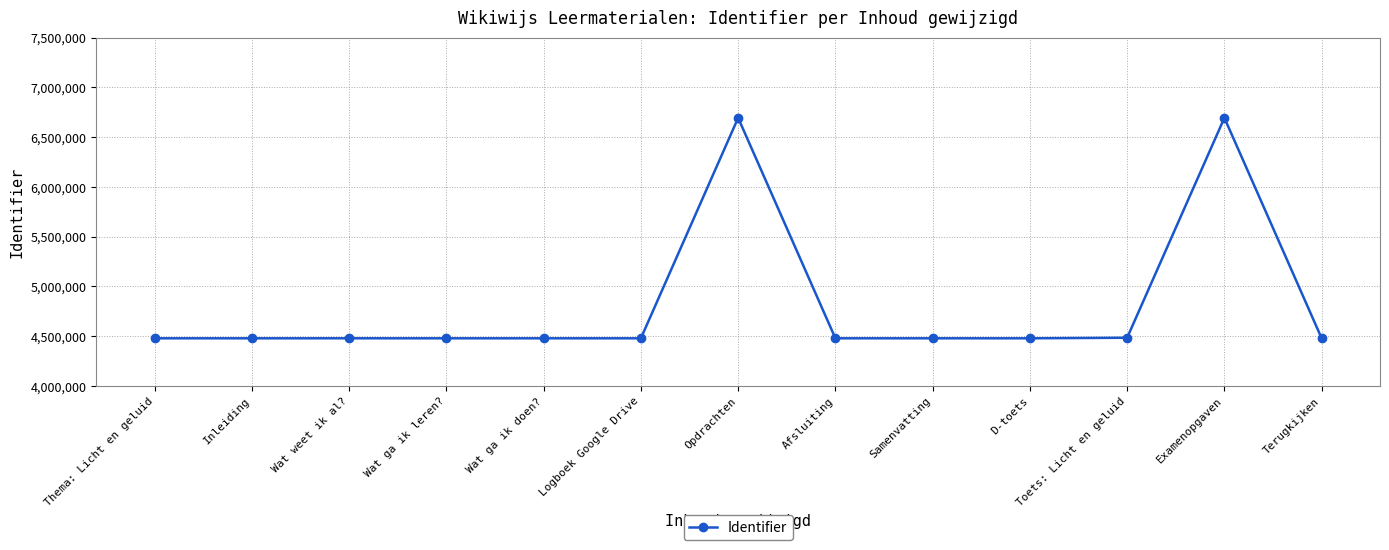

How many data points does each series have?

13